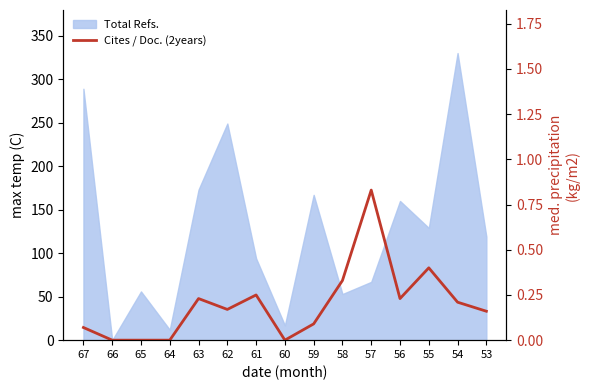

Between 58 and 65, which is larger?

58